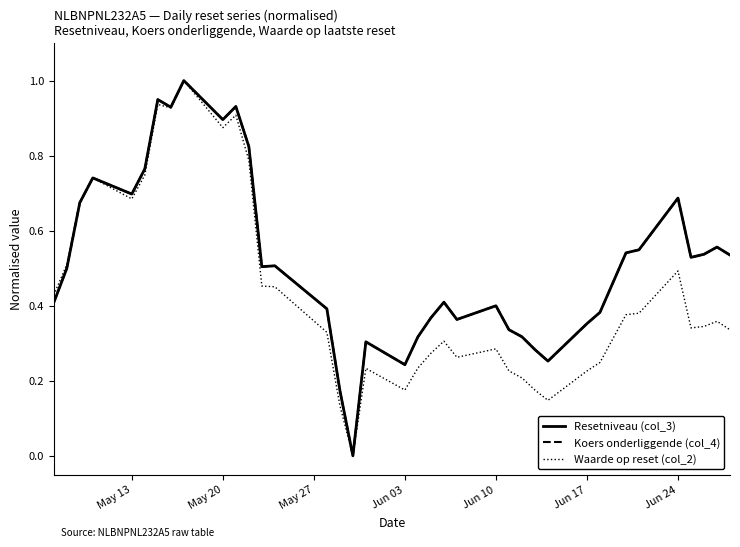

What is the maximum value shown in the chart?

1.0